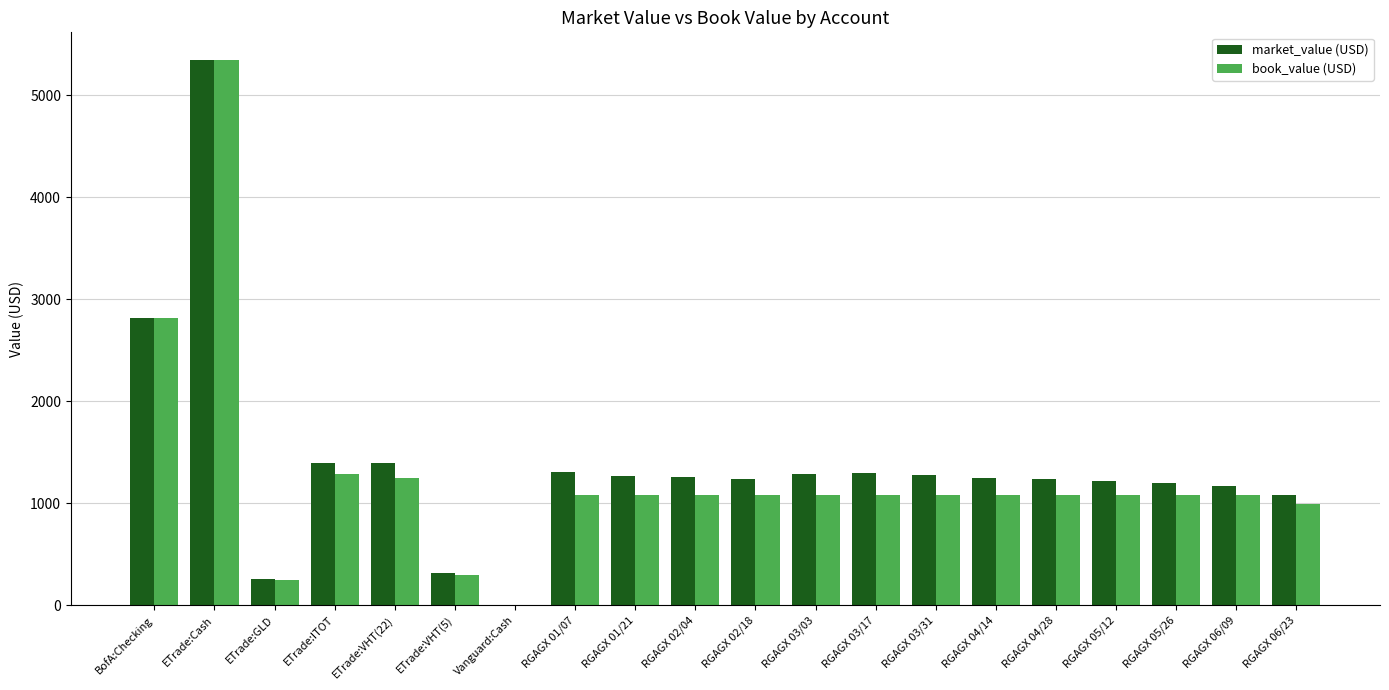

True or false: book_value (USD) has a value of 301.4 at RGAGX 01/21.

False